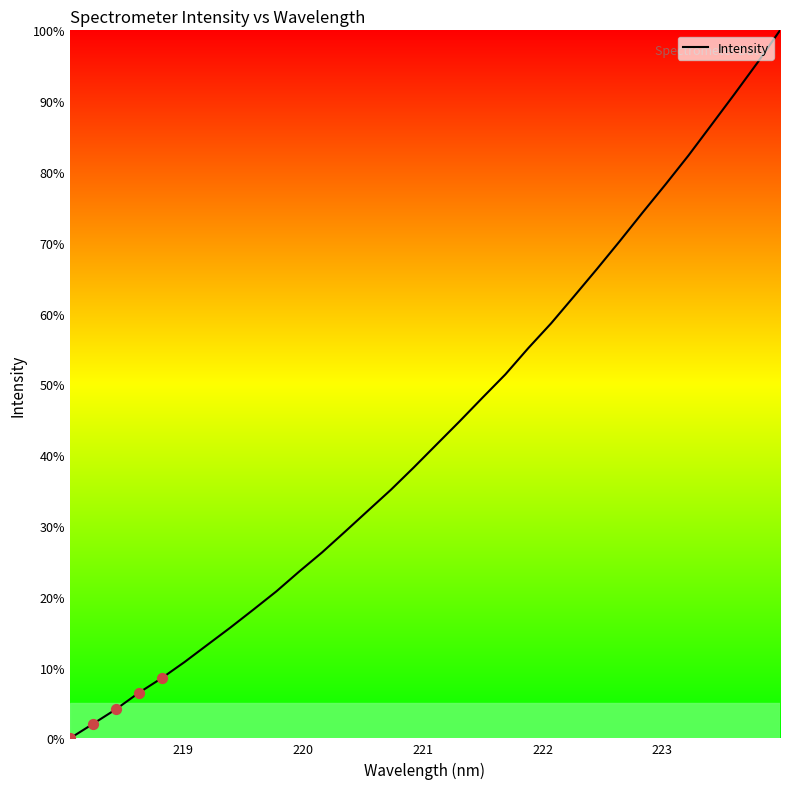

What is the difference between the maximum and minimum values?

100.0